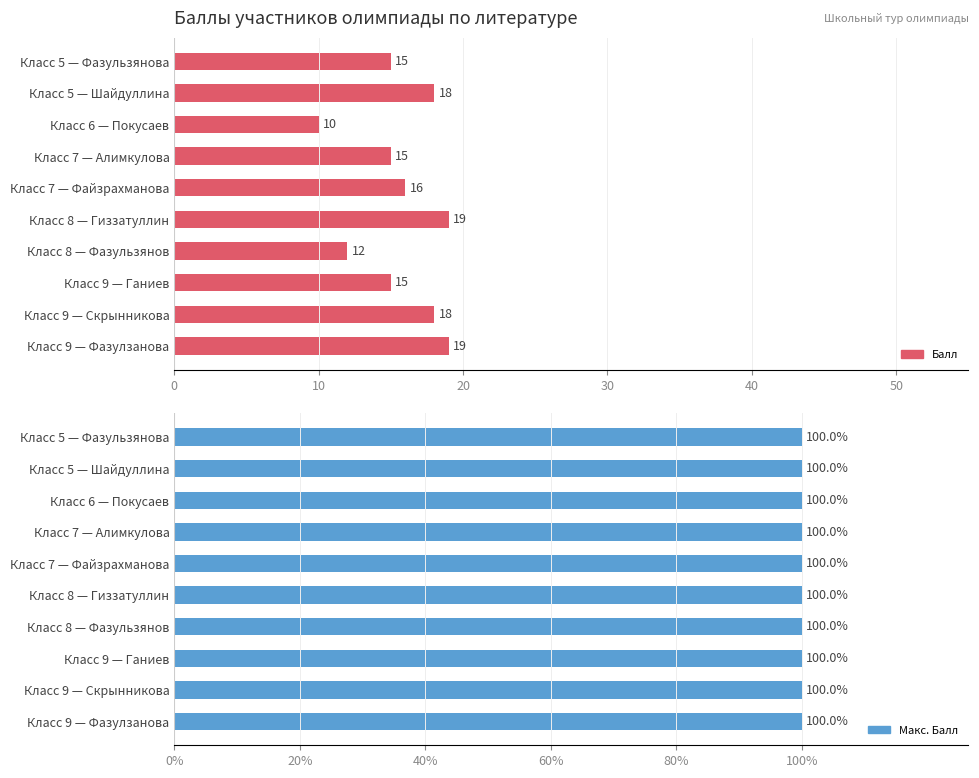

How many groups of bars are there?

10